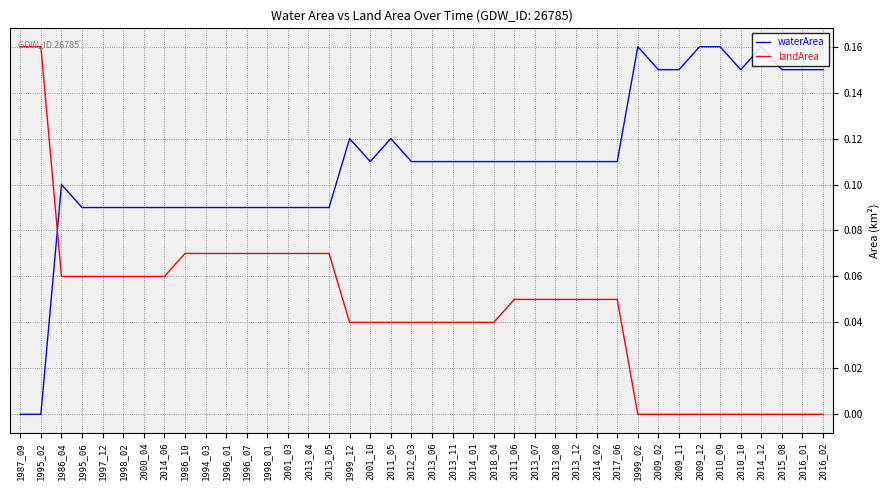

True or false: waterArea has a value of 0.2 at 2011_06.

False